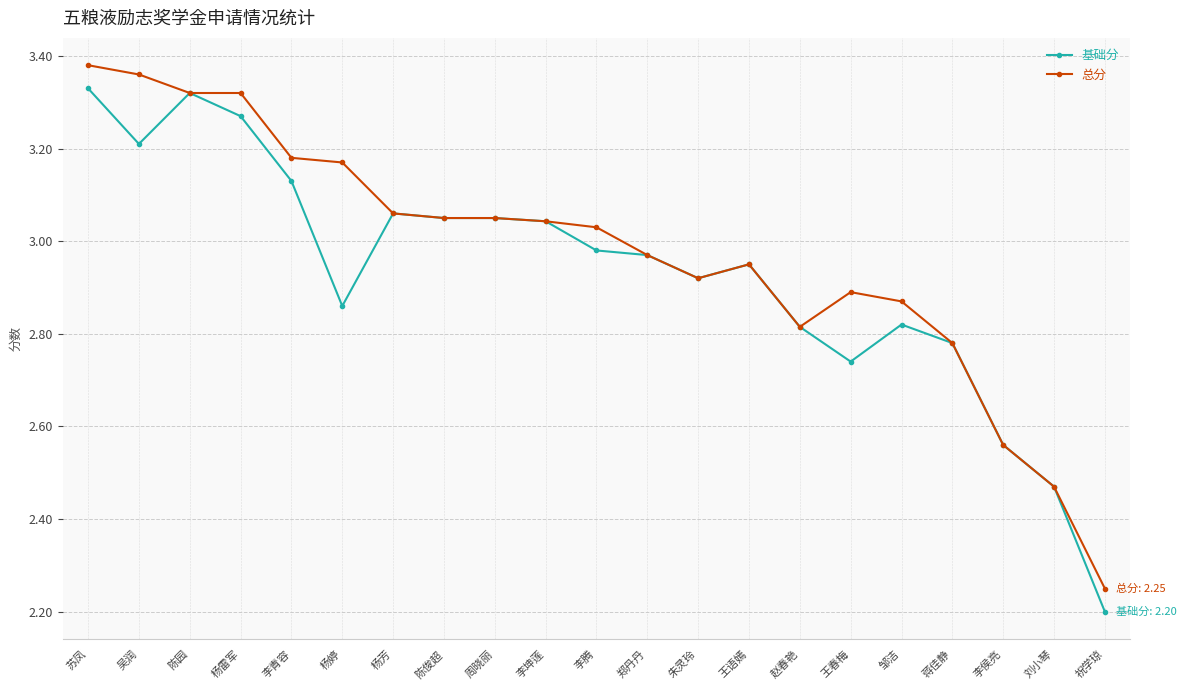

Rank the series at 吴润 from highest to lowest value.

总分, 基础分